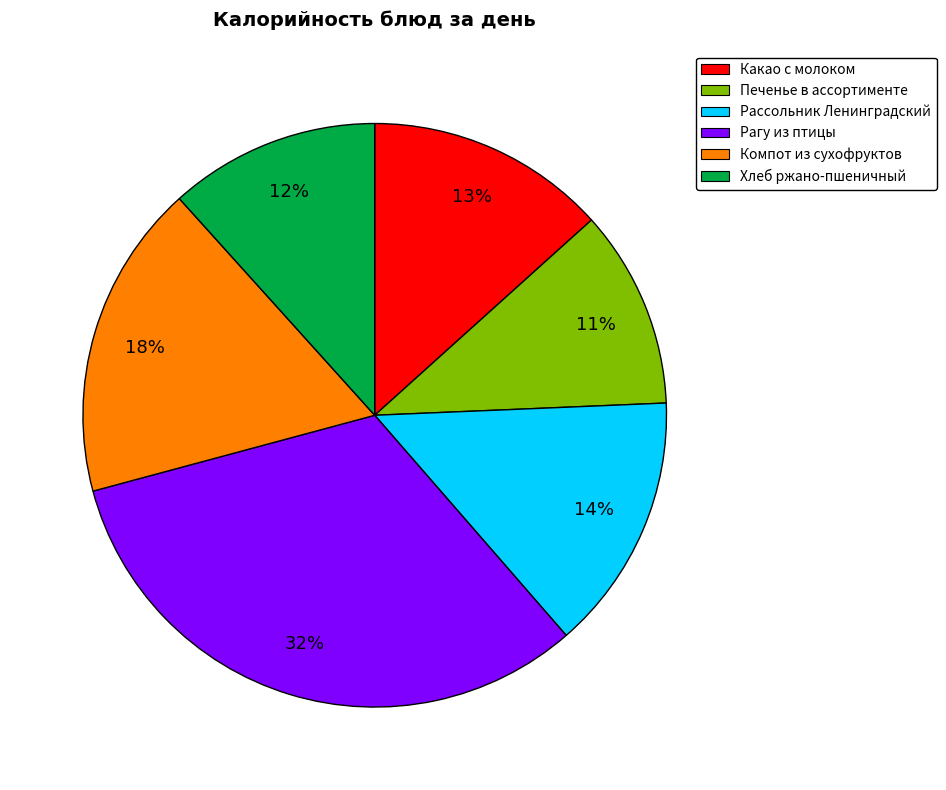

To the nearest percent, what portion does Какао с молоком represent?

13%